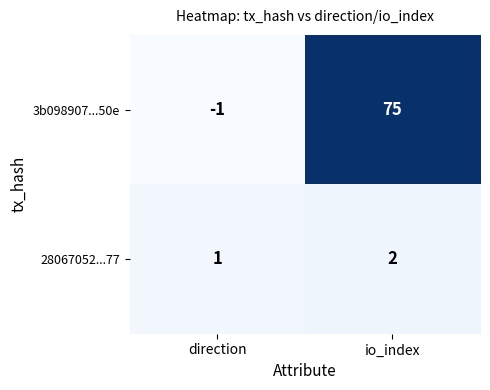

At which category is the sum across all series the highest?

io_index